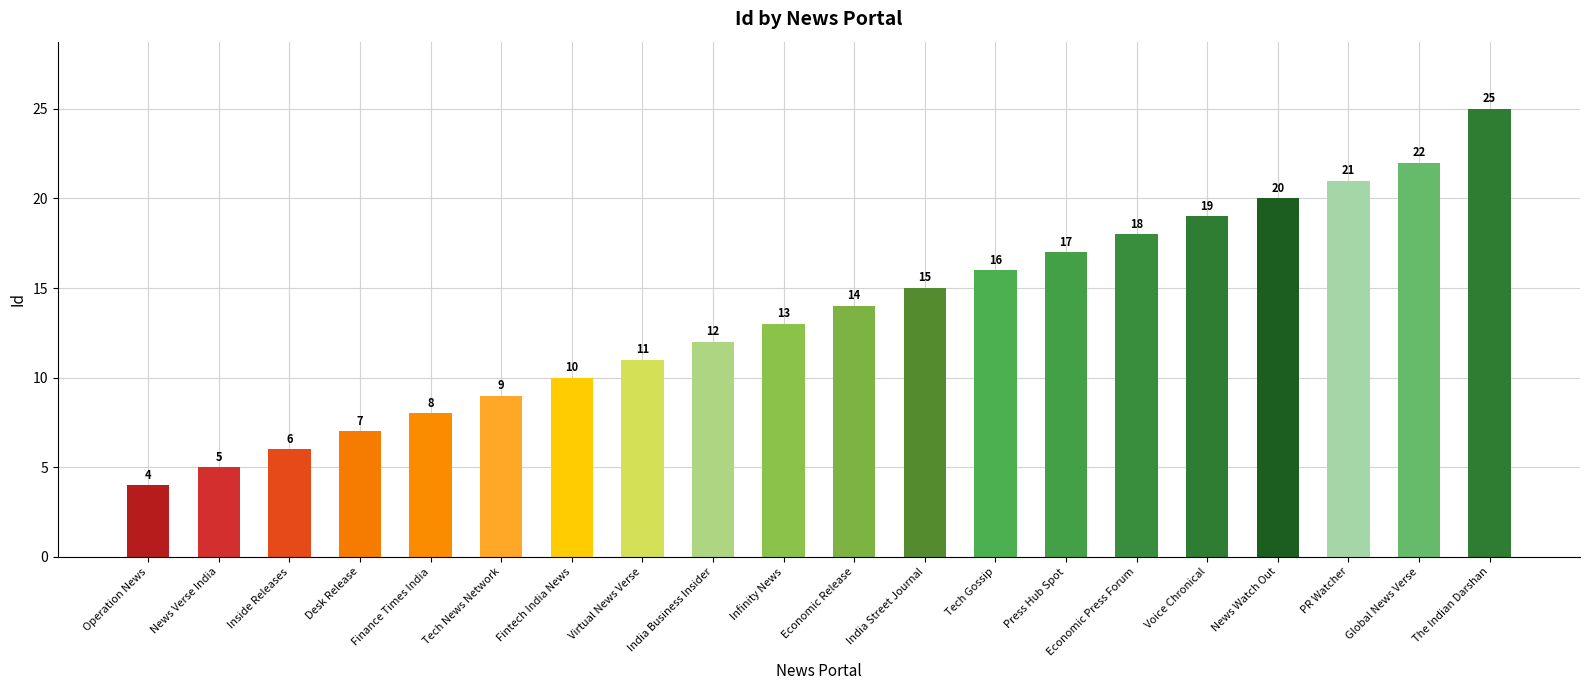

The value at Economic Press Forum is 18. True or false?

True